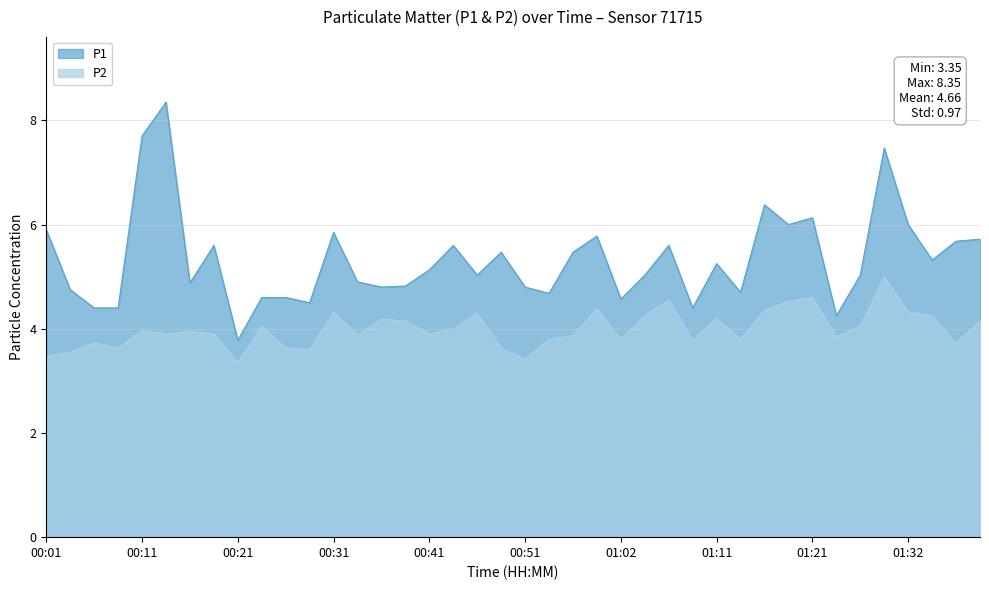

Reading right to left, list all the values displayed in this chart.

P1: 01:39=5.7	01:37=5.7	01:34=5.3	01:32=6.0	01:29=7.5	01:27=5.0	01:24=4.2	01:21=6.1	01:19=6.0	01:16=6.4	01:14=4.7	01:11=5.2	01:09=4.4	01:07=5.6	01:04=5.0	01:02=4.6	00:59=5.8	00:57=5.5	00:54=4.7	00:51=4.8	00:49=5.5	00:46=5.0	00:44=5.6	00:41=5.1	00:39=4.8	00:36=4.8	00:34=4.9	00:31=5.8	00:29=4.5	00:26=4.6	00:24=4.6	00:21=3.8	00:19=5.6	00:16=4.9	00:14=8.3	00:11=7.7	00:09=4.4	00:06=4.4	00:04=4.8	00:01=5.9
P2: 01:39=4.2	01:37=3.7	01:34=4.2	01:32=4.3	01:29=5.0	01:27=4.0	01:24=3.9	01:21=4.6	01:19=4.5	01:16=4.3	01:14=3.8	01:11=4.2	01:09=3.8	01:07=4.5	01:04=4.2	01:02=3.8	00:59=4.4	00:57=3.9	00:54=3.8	00:51=3.4	00:49=3.6	00:46=4.3	00:44=4.0	00:41=3.9	00:39=4.2	00:36=4.2	00:34=3.9	00:31=4.3	00:29=3.6	00:26=3.6	00:24=4.0	00:21=3.4	00:19=3.9	00:16=4.0	00:14=3.9	00:11=4.0	00:09=3.6	00:06=3.7	00:04=3.5	00:01=3.5